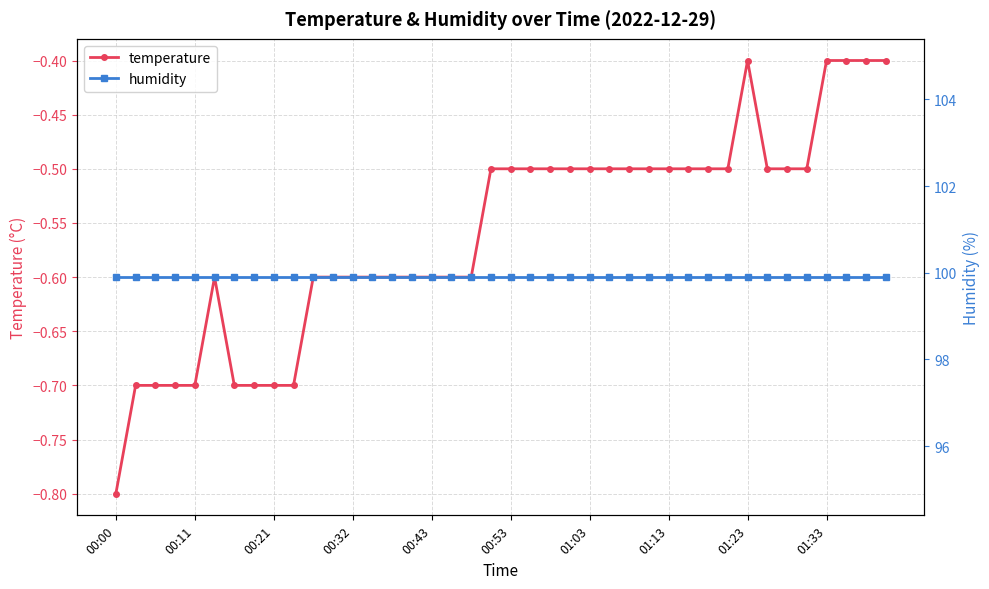

In temperature, how many points are higher than both neighbors (excluding endpoints)?

2